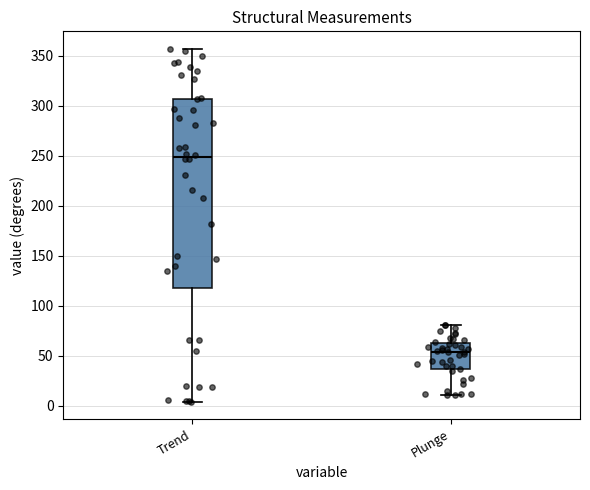

Which box is the tallest, from its lower edge to its upper edge?

Trend